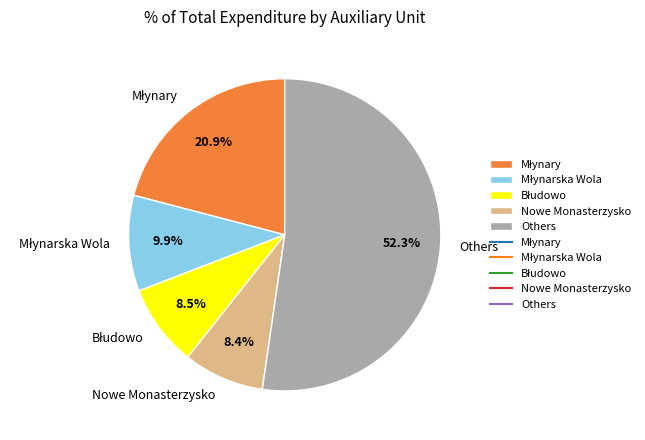

Does any single category account for the majority?

Yes